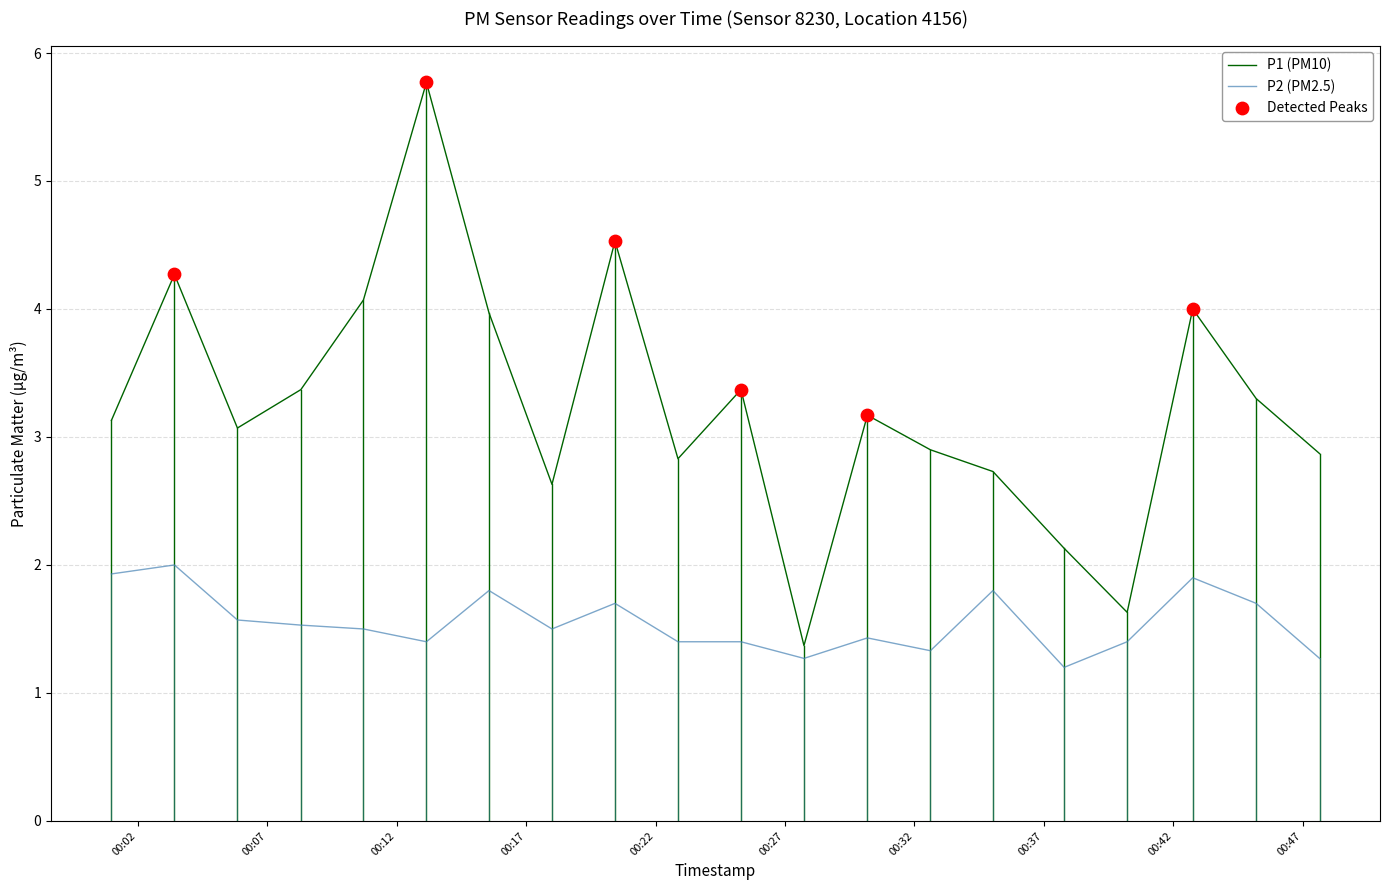

Which series has the largest total across all categories?

P1 (PM10)